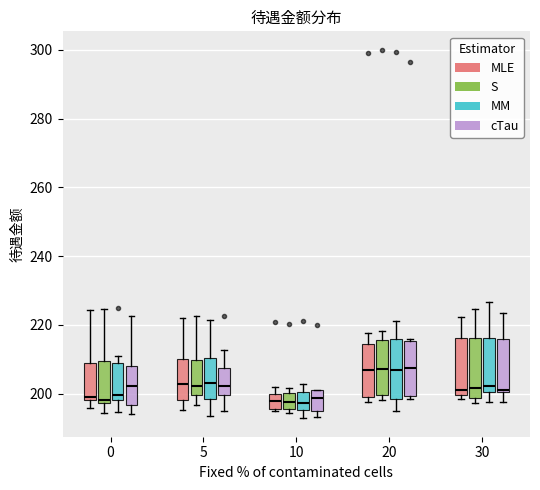

Reading left to right, read every box against the y-axis: the position of its median line, the range the box covers, and the ends of its whiskers. The values are not printed on the chart, so give them approximately, as read against the axis.

0 (MLE): median 200, box 198 to 208, whiskers 196 to 224
0 (S): median 198 (just above the box's lower edge), box 198 to 210, whiskers 194 to 224
0 (MM): median 200, box 198 to 208, whiskers 194 to 210
0 (cTau): median 202, box 196 to 208, whiskers 194 to 222
5 (MLE): median 202, box 198 to 210, whiskers 196 to 222
5 (S): median 202, box 200 to 210, whiskers 196 to 222
5 (MM): median 204, box 198 to 210, whiskers 194 to 222
5 (cTau): median 202, box 200 to 208, whiskers 196 to 212
10 (MLE): median 198, box 196 to 200, whiskers 194 to 202
10 (S): median 198, box 196 to 200, whiskers 194 to 202
10 (MM): median 198, box 196 to 200, whiskers 192 to 202
10 (cTau): median 198, box 196 to 202, whiskers 194 to 202
20 (MLE): median 206, box 200 to 214, whiskers 198 to 218
20 (S): median 208, box 200 to 216, whiskers 198 to 218
20 (MM): median 206, box 198 to 216, whiskers 194 to 222
20 (cTau): median 208, box 200 to 216, whiskers 198 to 216
30 (MLE): median 202, box 200 to 216, whiskers 198 to 222
30 (S): median 202, box 198 to 216, whiskers 198 (just below the box's lower edge) to 224
30 (MM): median 202, box 200 to 216, whiskers 198 to 226
30 (cTau): median 202, box 200 to 216, whiskers 198 to 224